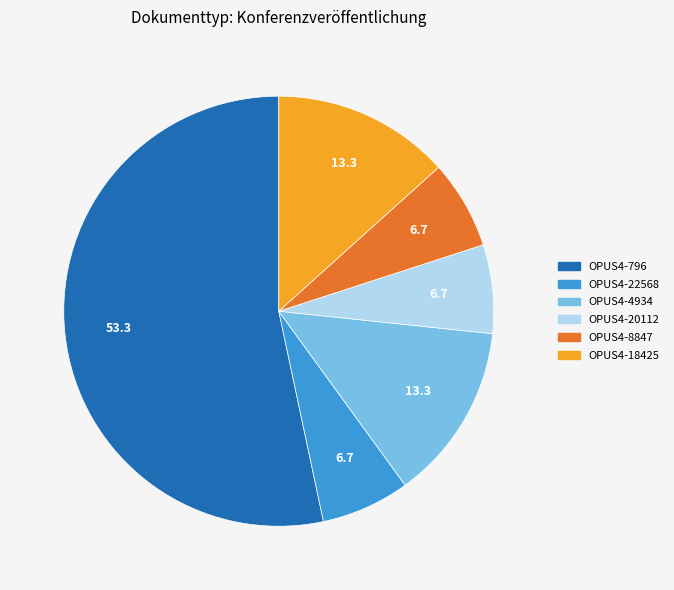

The OPUS4-20112 slice represents 7% of the pie. True or false?

True